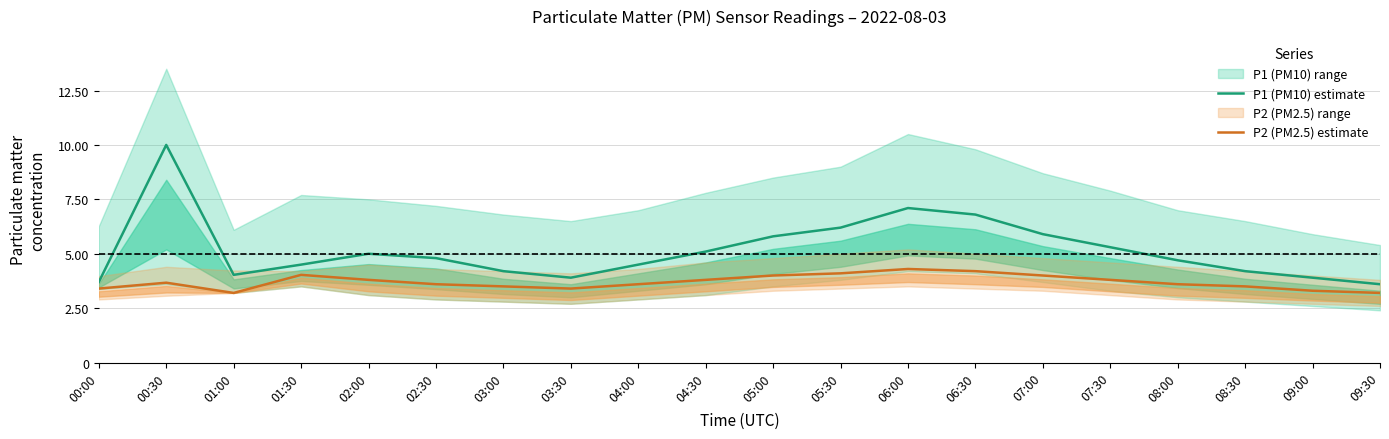

What is the greatest value displayed?

10.0